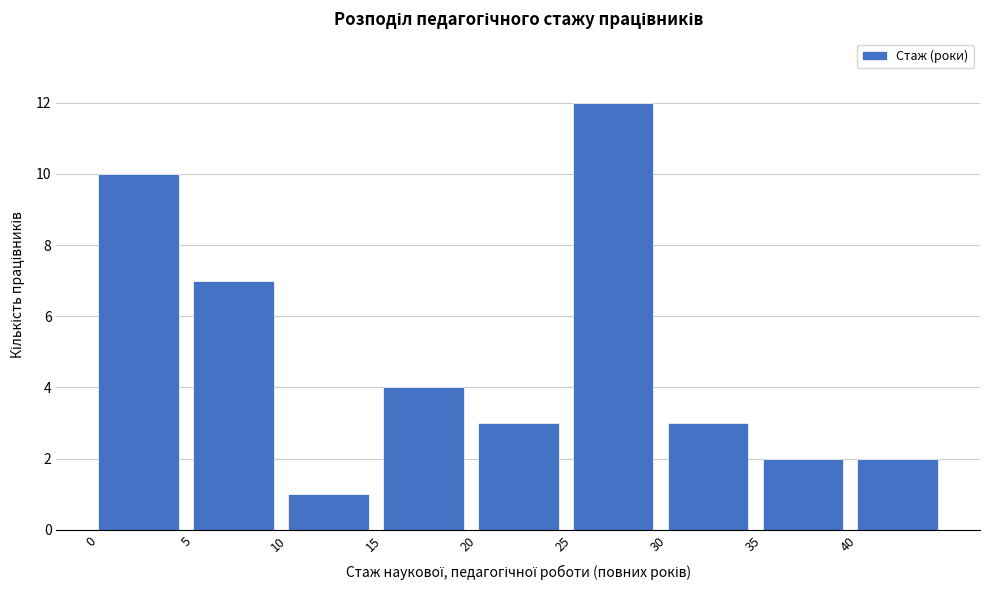

Over which range of the x-axis is the bar tallest?

25 to 30